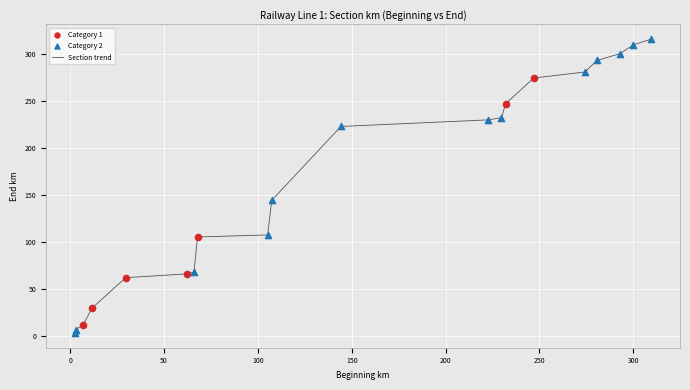

What is the greatest value displayed?

315.7